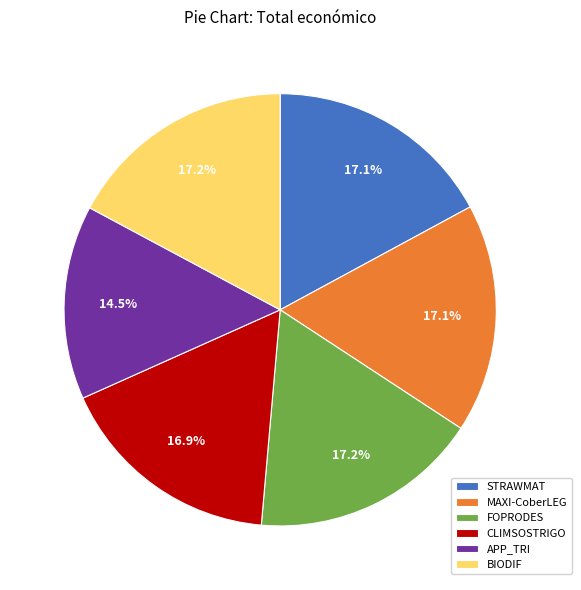

What percentage is the STRAWMAT slice, to the nearest percent?

17%